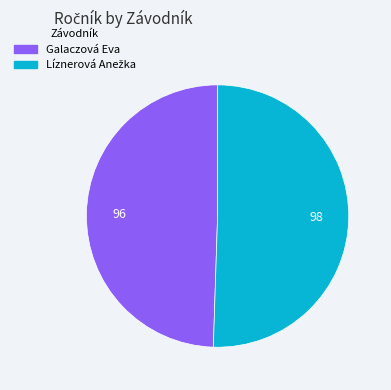

Is there a majority slice in this chart?

Yes